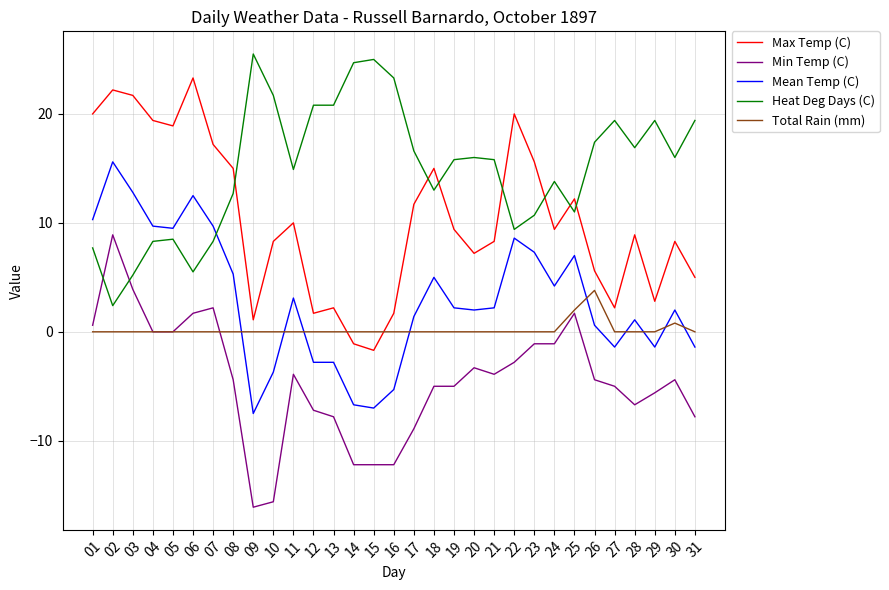

How many times do Heat Deg Days (C) and Max Temp (C) cross each other?

7